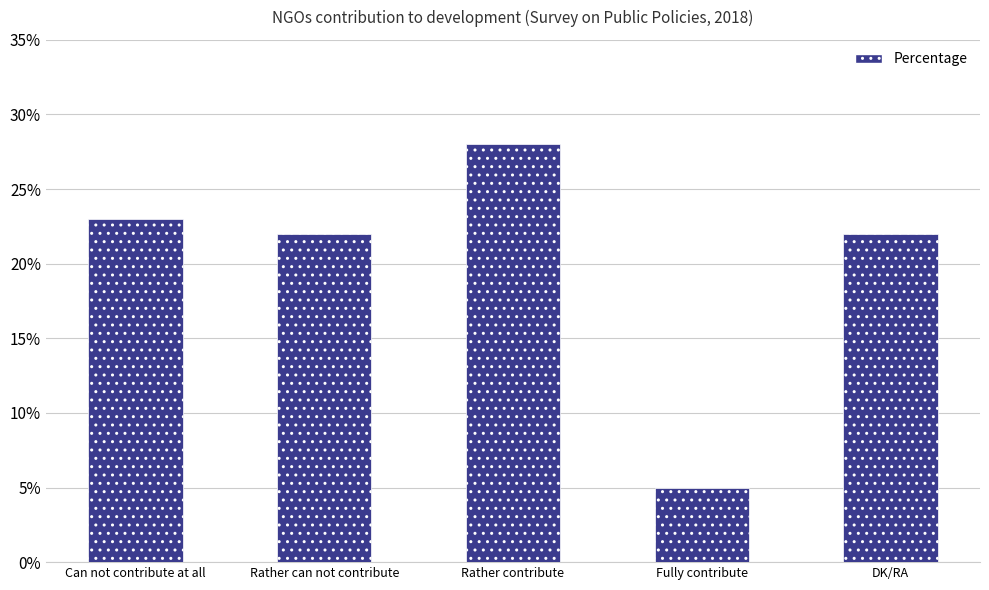

What is the approximate value at Rather contribute?

28